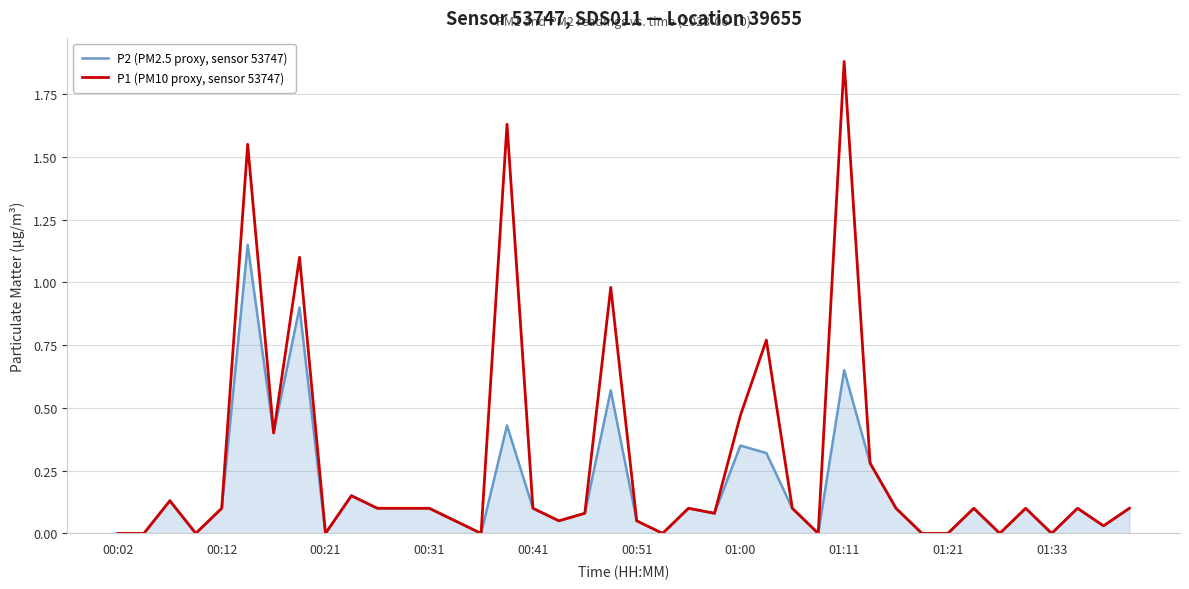

List the series in order of their peak value, lowest first.

P2 (PM2.5 proxy, sensor 53747), P1 (PM10 proxy, sensor 53747)